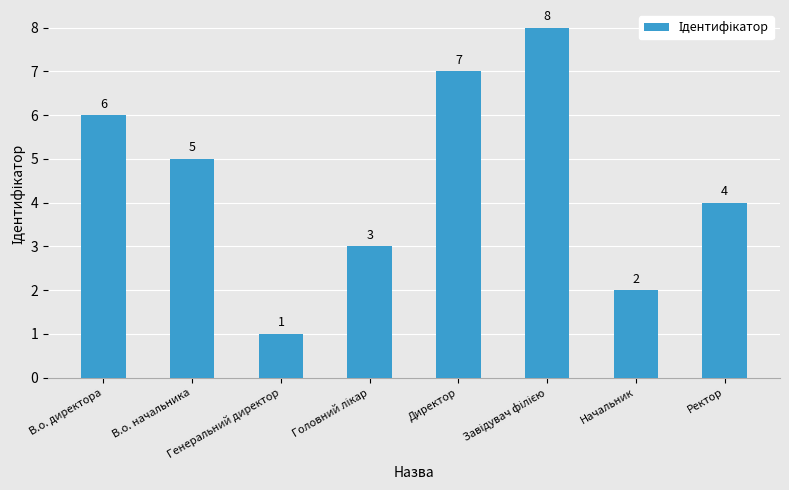

What is the sum of all values?

36